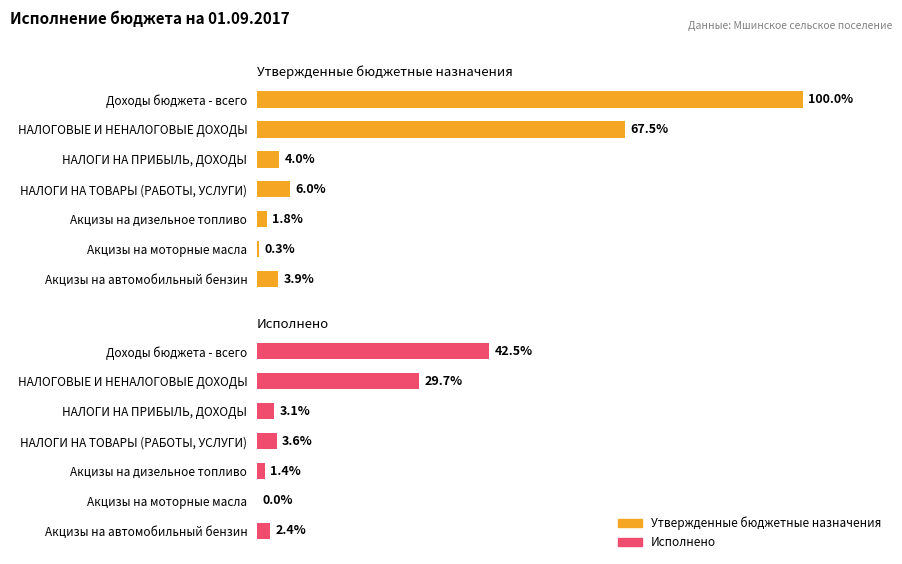

What is the difference between the maximum and minimum values in the Утвержденные бюджетные назначения series?

99.7